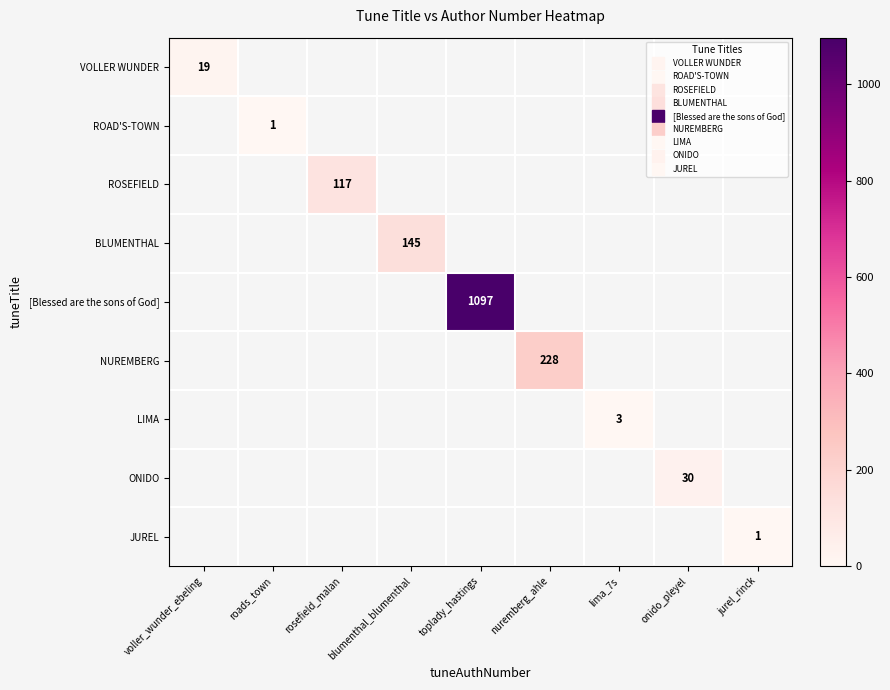

At how many categories does at least one series exceed 1075?

1